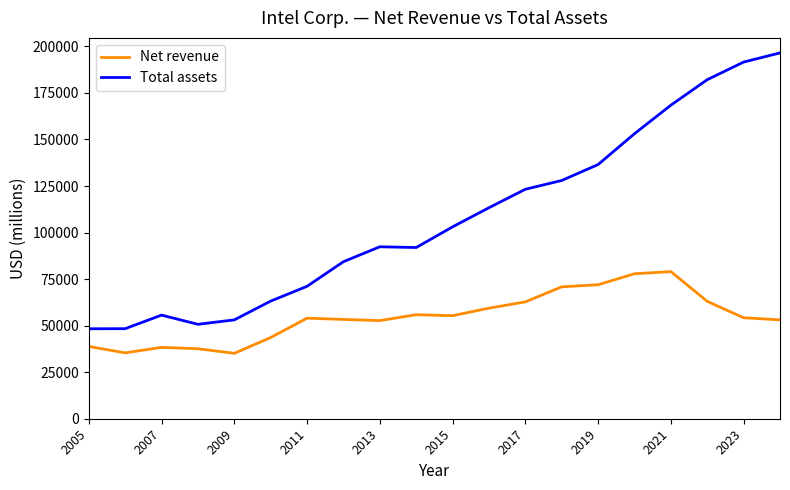

Which series has the largest total across all categories?

Total assets